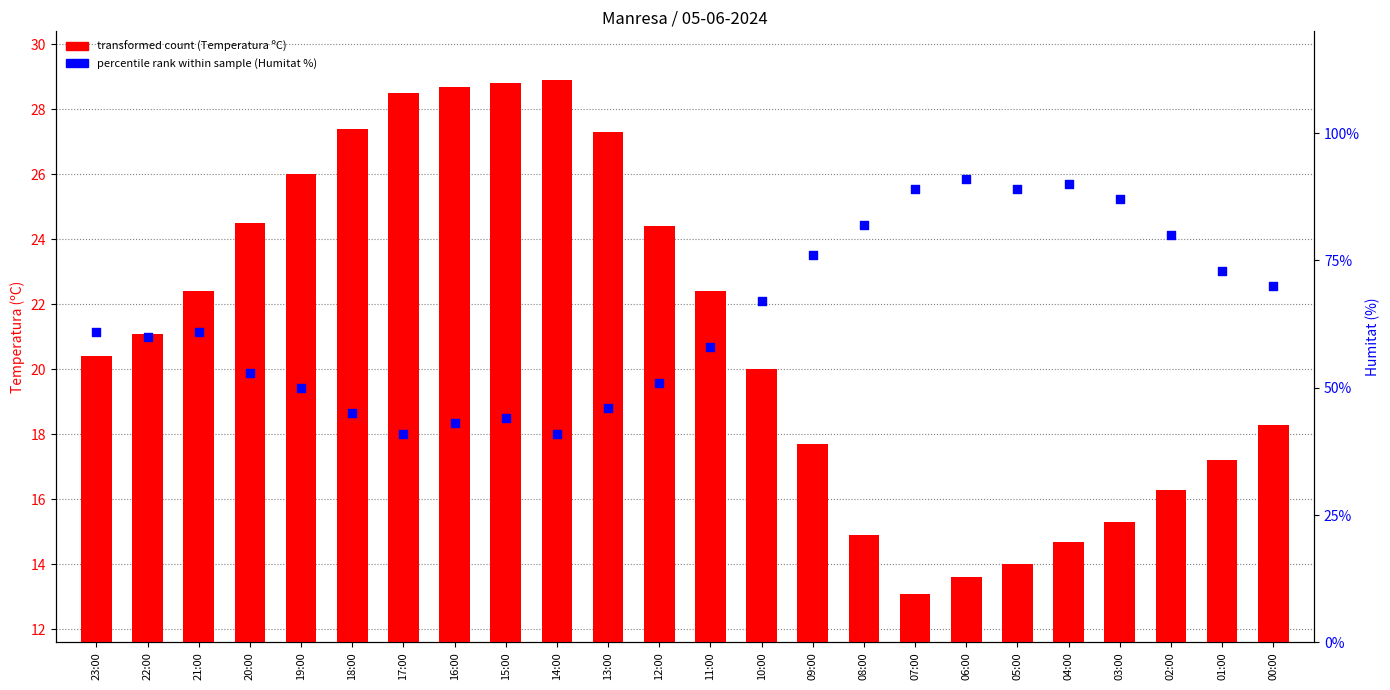

Which series has the largest Y range (max minus min)?

Humitat (%)